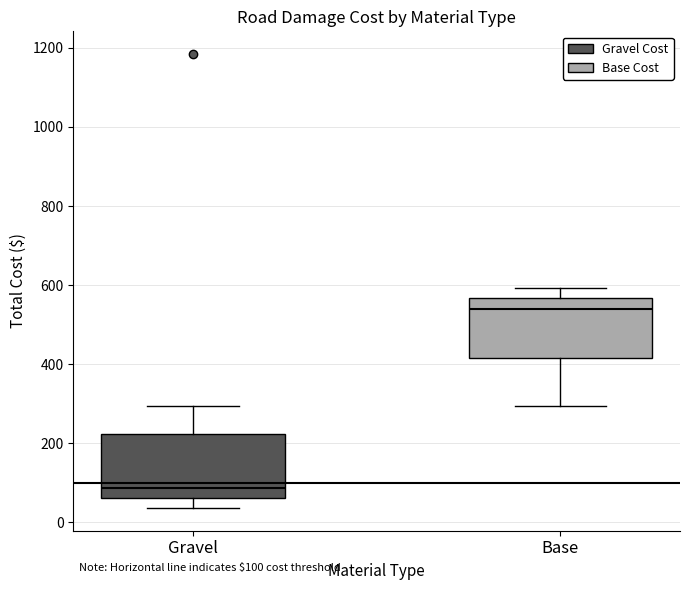

Which box's median line is the highest?

Base